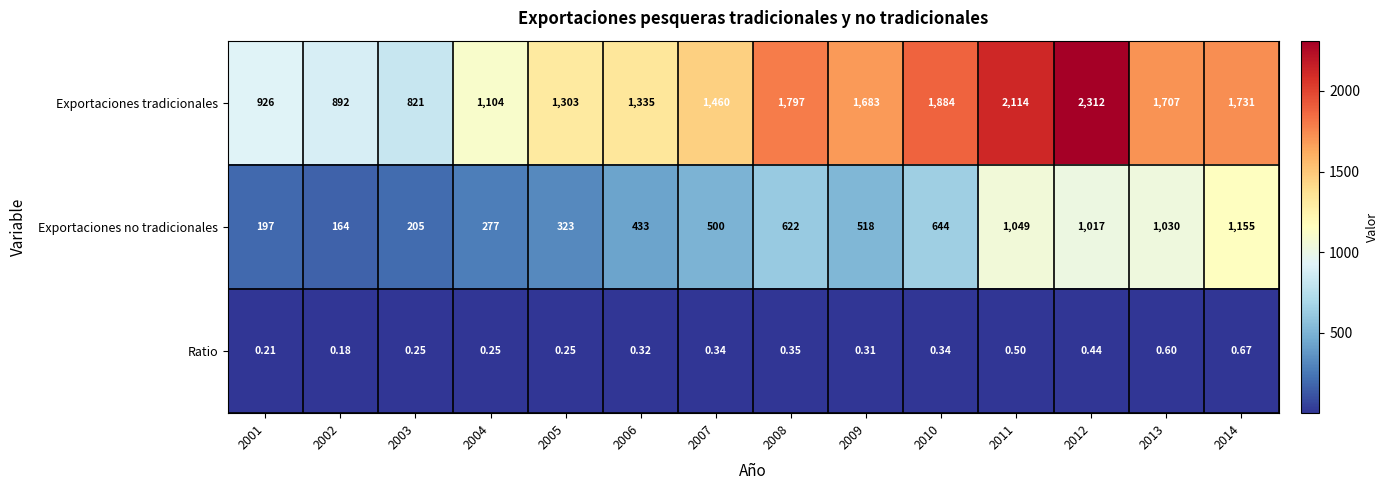

At 2004, list the series in order from smallest to largest.

Ratio, Exportaciones no tradicionales, Exportaciones tradicionales